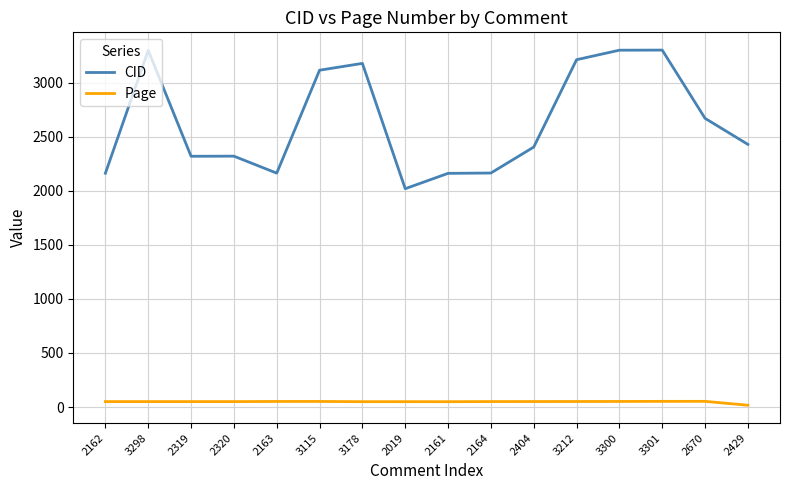

How many lines are shown in the chart?

2